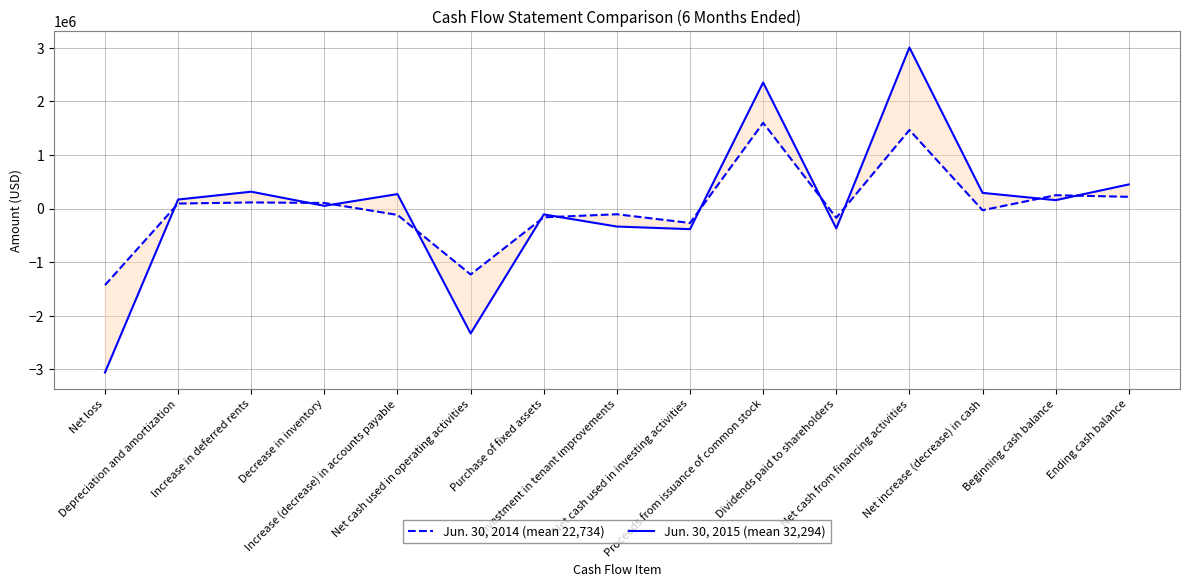

Where is the first local maximum for Jun. 30, 2014 (mean 22,734)?

Increase in deferred rents